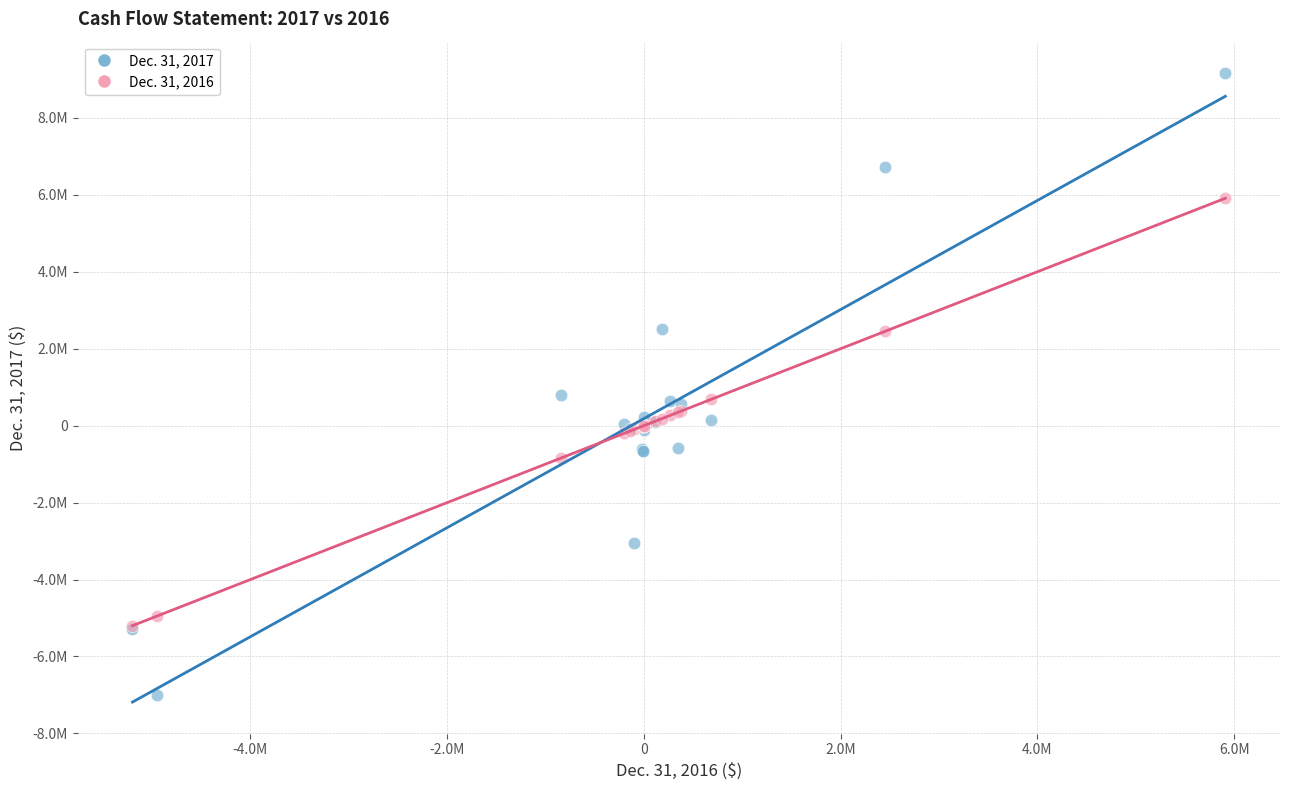

Which series contains the highest Y value?

Dec. 31, 2017